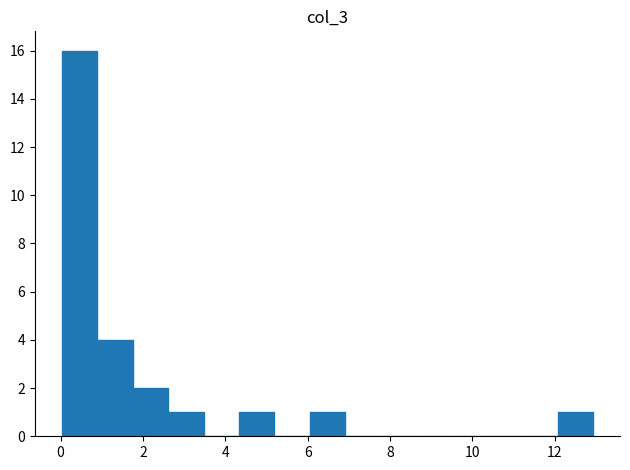

Reading left to right, transcribe this chart: for each bar, give the range it covers on the x-axis and its height. Neither the bar edges nor the heights are printed on the chart, so give them approximately, as read against the axes.

0.0 to 0.8: 16
0.8 to 1.8: 4
1.8 to 2.6: 2
2.6 to 3.4: 1
3.4 to 4.4: 0
4.4 to 5.2: 1
5.2 to 6.0: 0
6.0 to 7.0: 1
7.0 to 7.8: 0
7.8 to 8.6: 0
8.6 to 9.4: 0
9.4 to 10.4: 0
10.4 to 11.2: 0
11.2 to 12.0: 0
12.0 to 13.0: 1